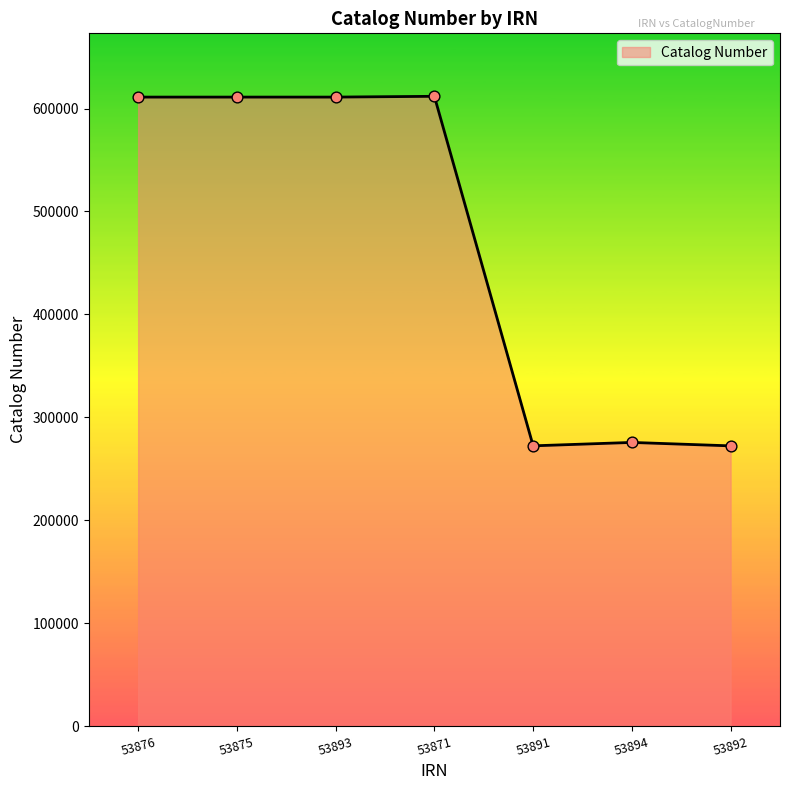

Approximately how many times larger is the value at 53876 compared to 53894?

2.2